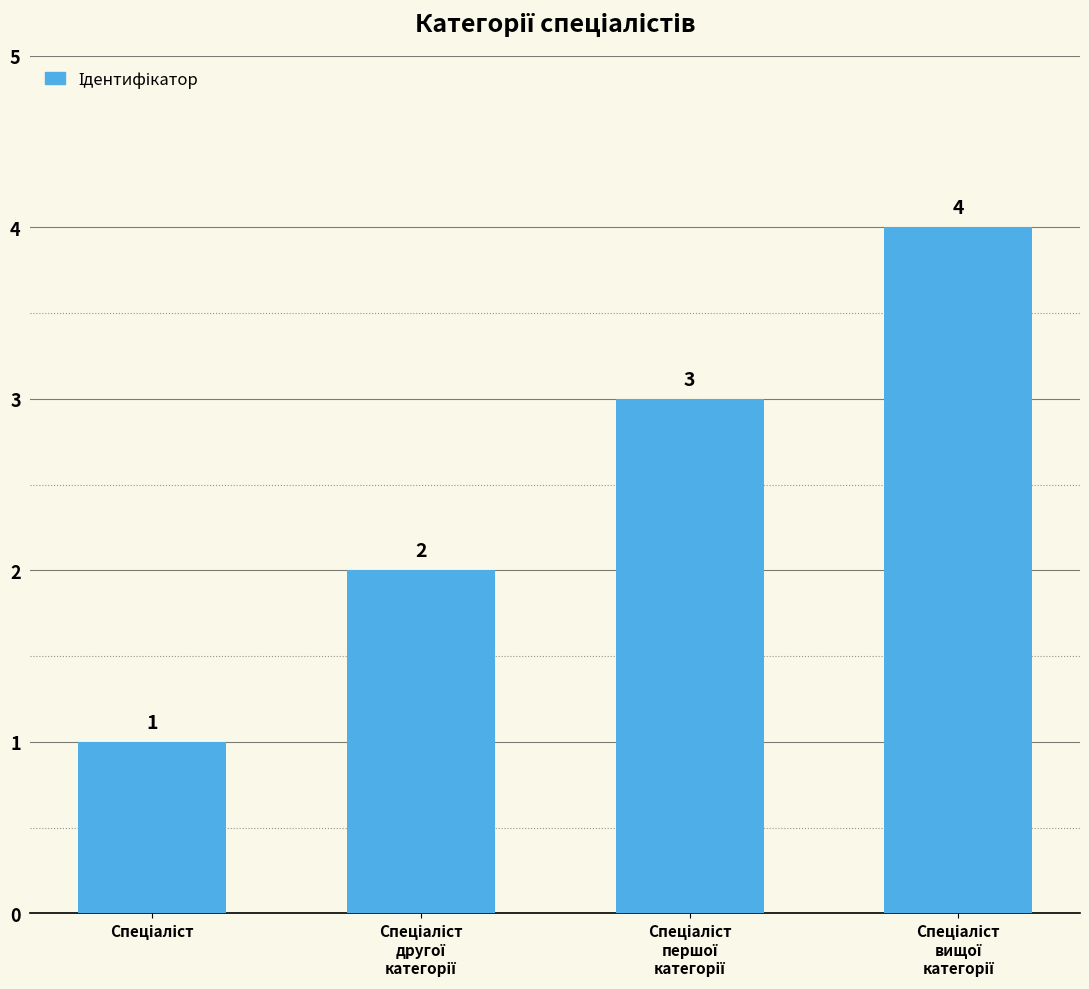

How many values are between 2 and 4?

3